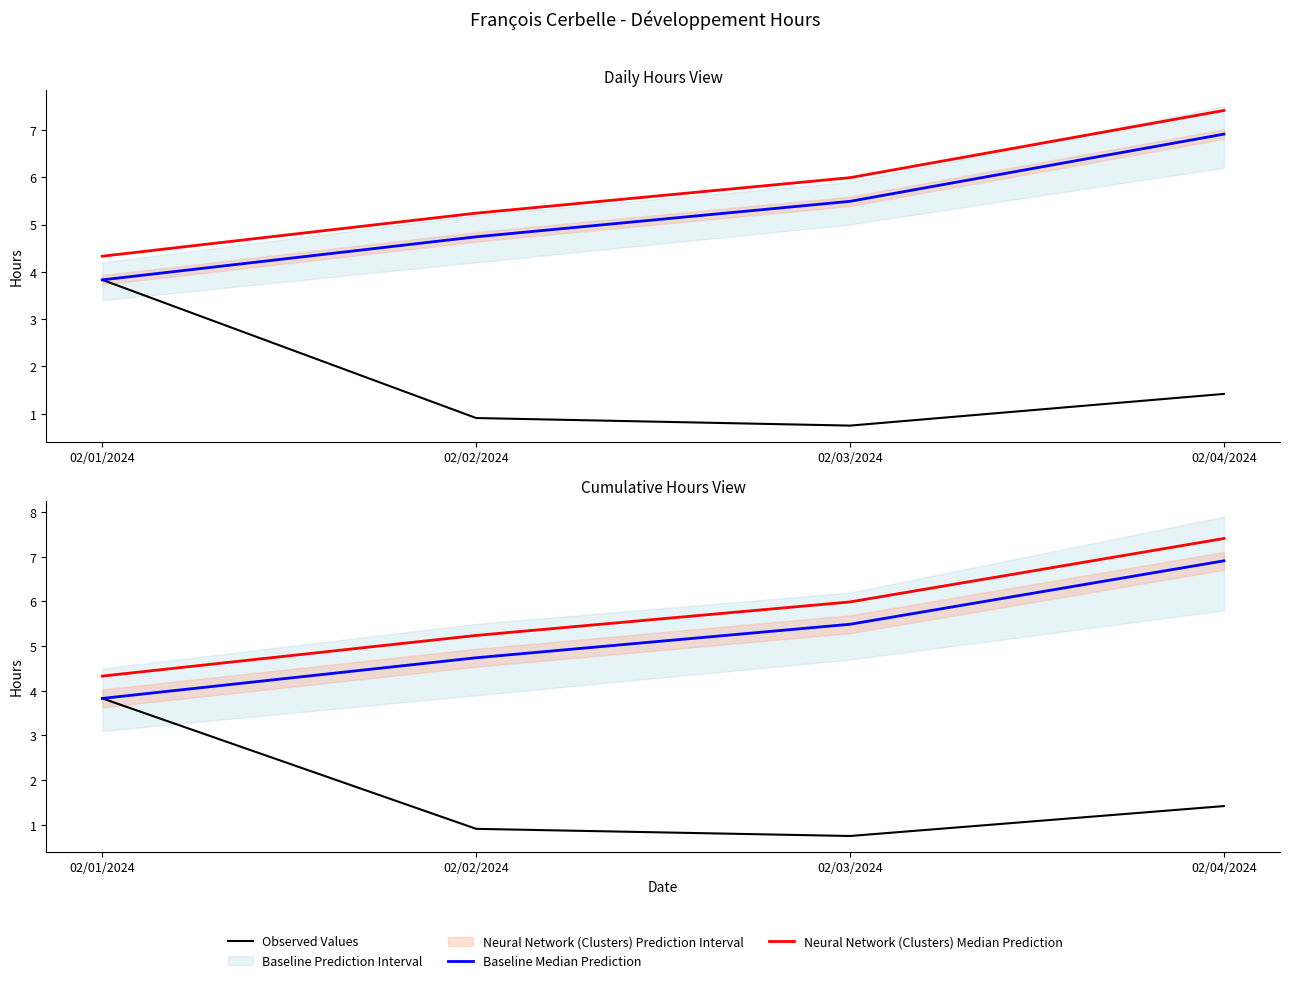

True or false: Baseline Median Prediction and Neural Network (Clusters) Median Prediction cross at least once.

False